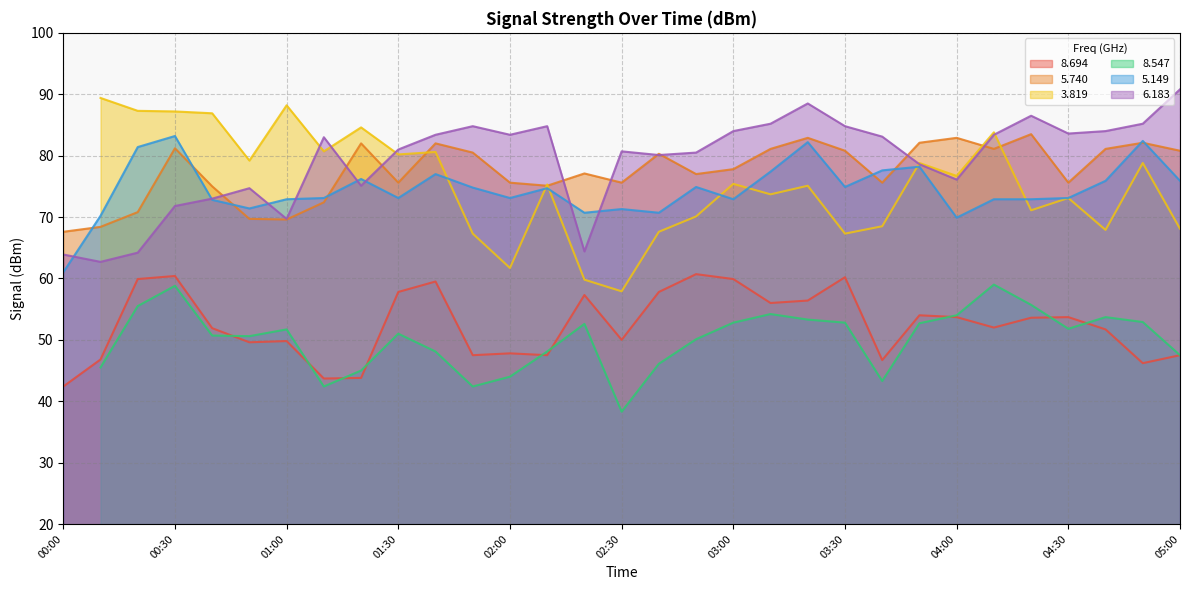

What is the sum of all   5.149 values?

2308.7